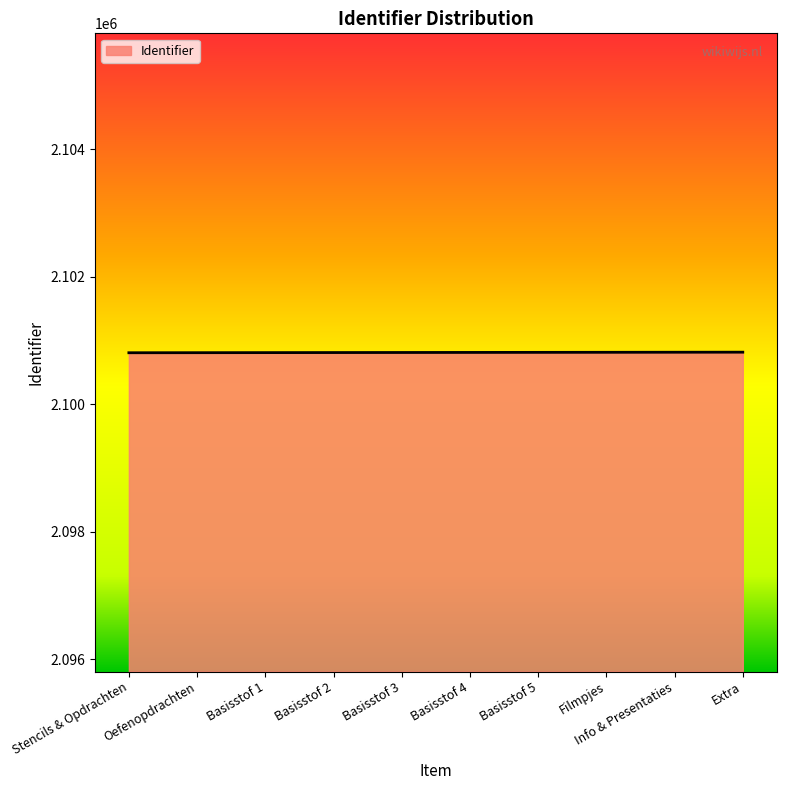

The value at Filmpjes is 2100815. True or false?

True